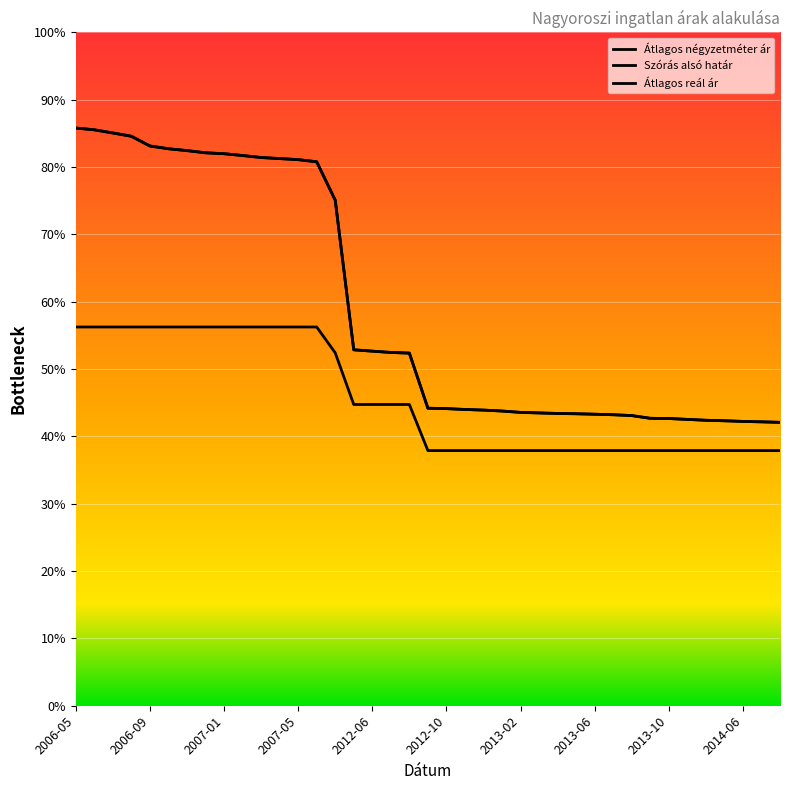

Count the Átlagos négyzetméter ár values in the range 75789 to 112500.

39